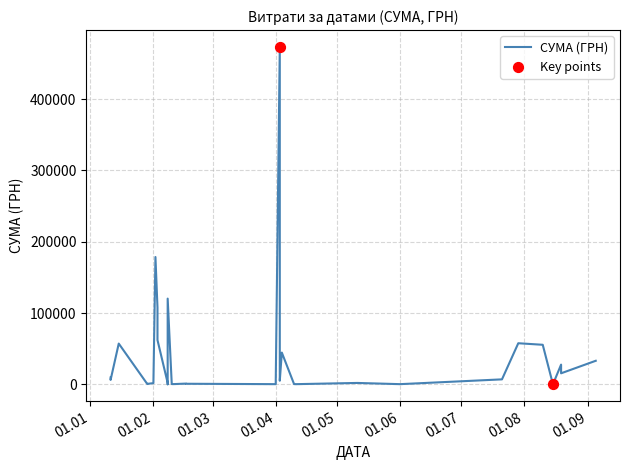

Which has a higher value, 11.04.2016 or 19.08.2016?

19.08.2016